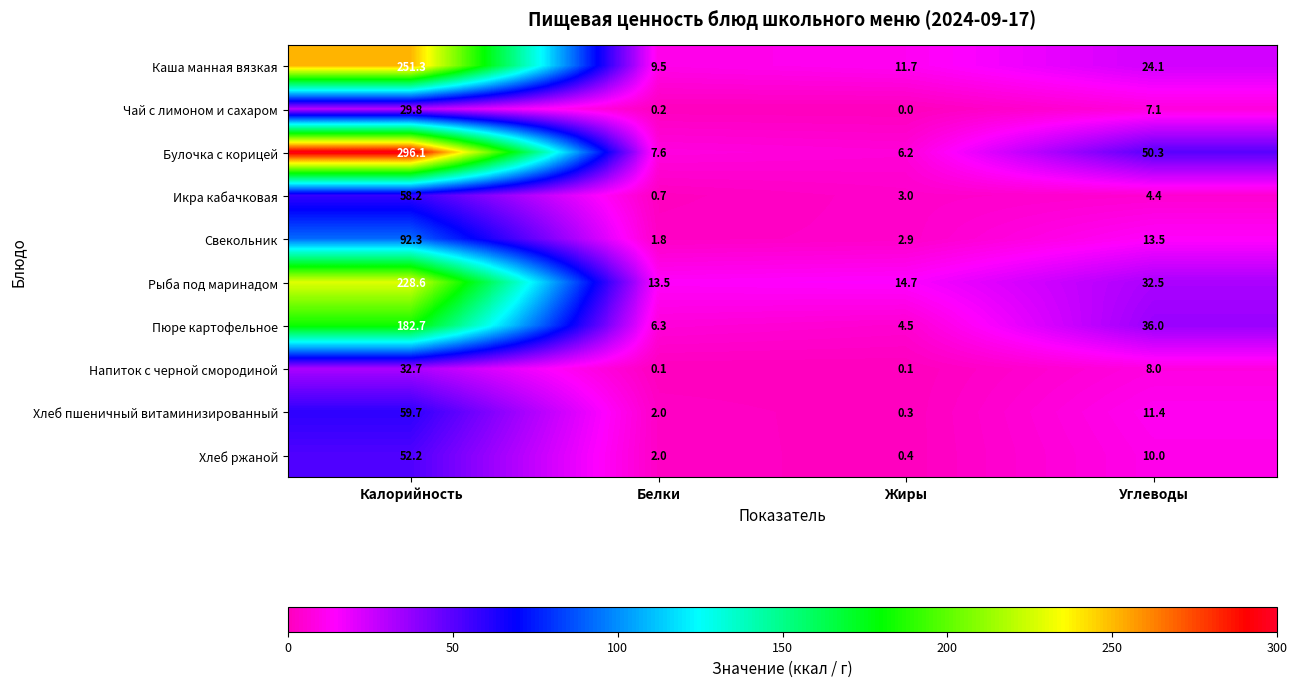

Which category has the highest value across all series?

Калорийность